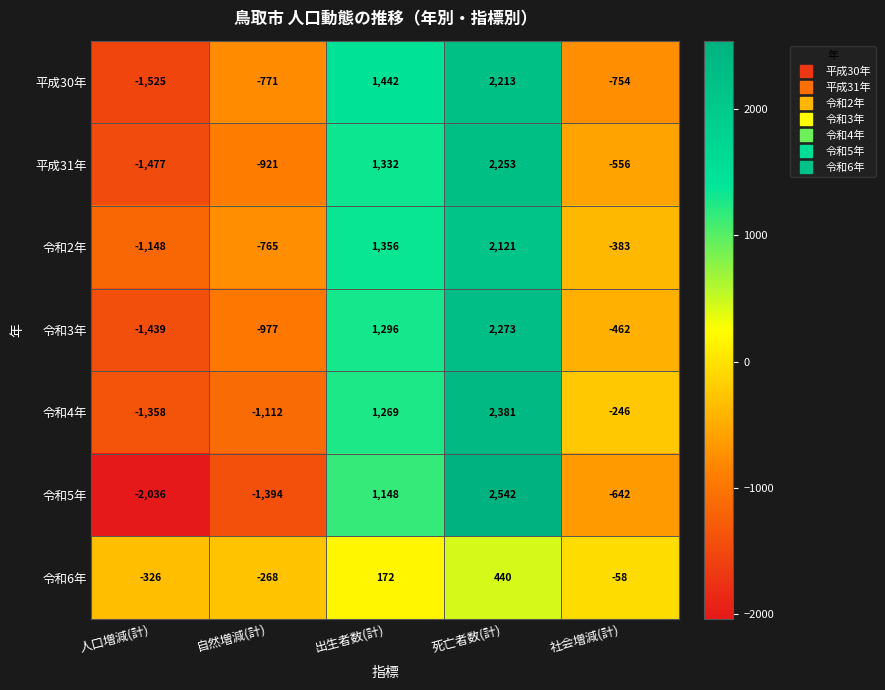

Which series has the widest spread of values?

令和5年